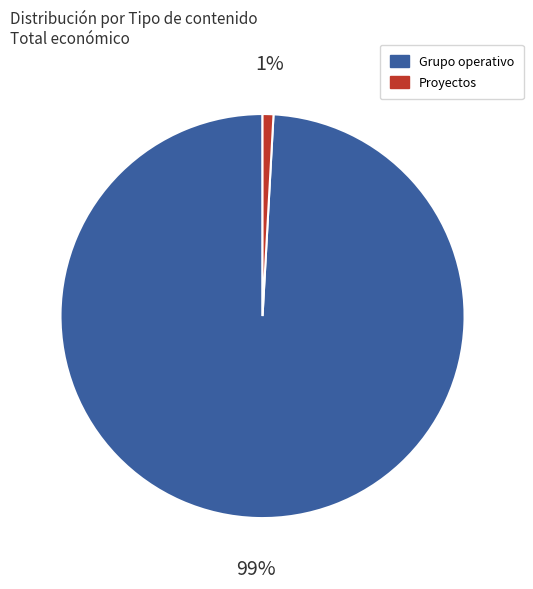

Is there a majority slice in this chart?

Yes